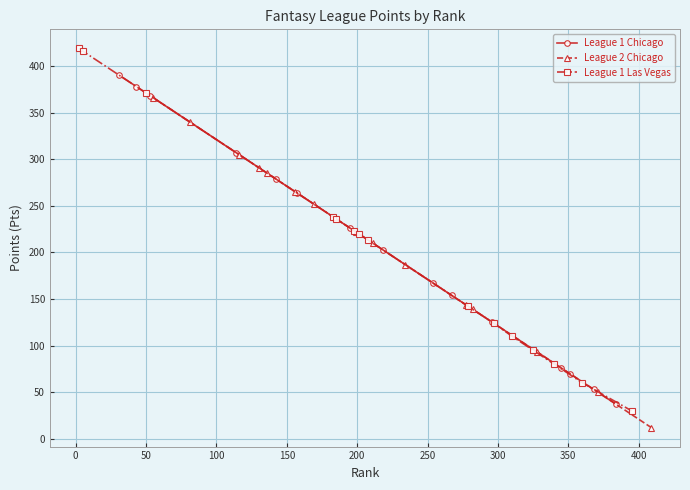

What is the lowest value of the League 1 Chicago series?

37